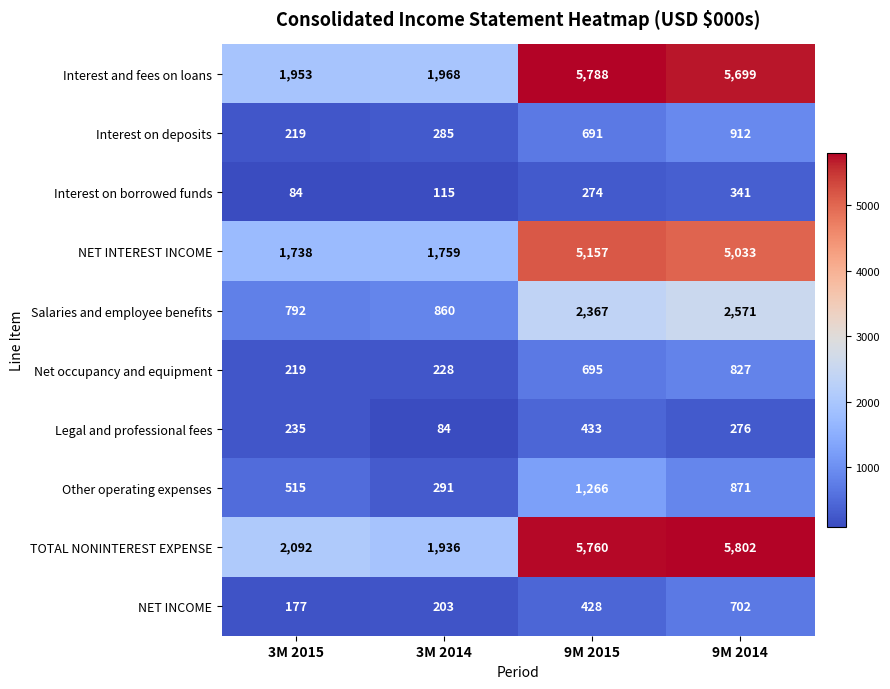

How many values in the Interest on borrowed funds series are below 274?

2